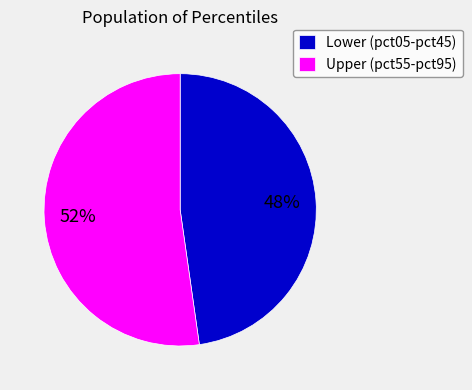

To the nearest percent, what is the average slice percentage?

50%